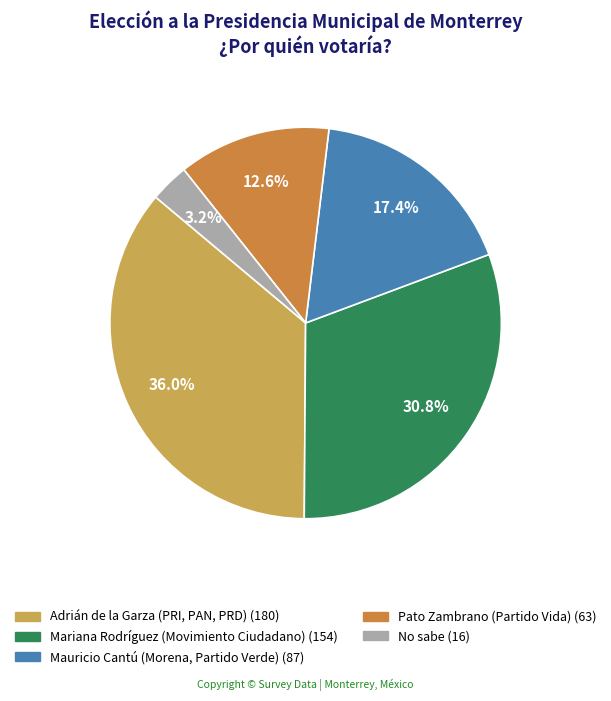

What is the total percentage of No sabe and Pato Zambrano (Partido Vida)?

15.8%